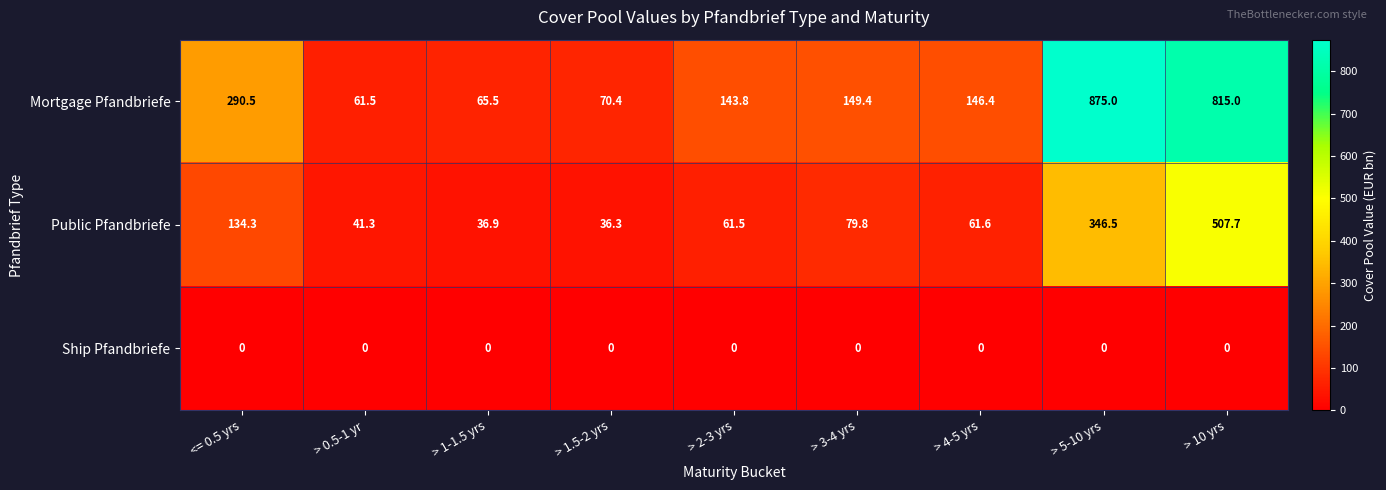

What is the difference between the second highest and second lowest values in the Public Pfandbriefe series?

309.6